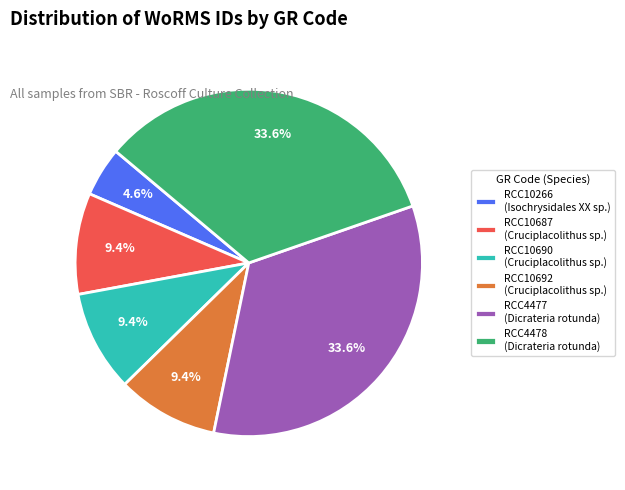

Count the number of slices in the pie.

6